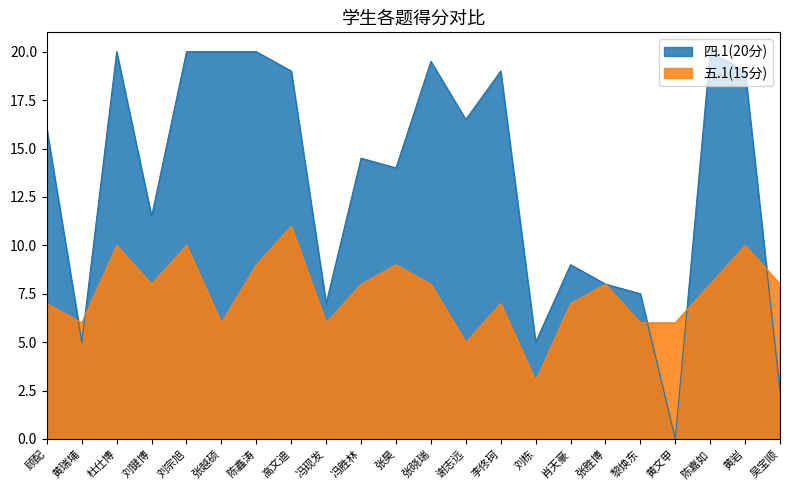

Which series ends up on top after the final intersection of 四.1(20分) and 五.1(15分)?

五.1(15分)